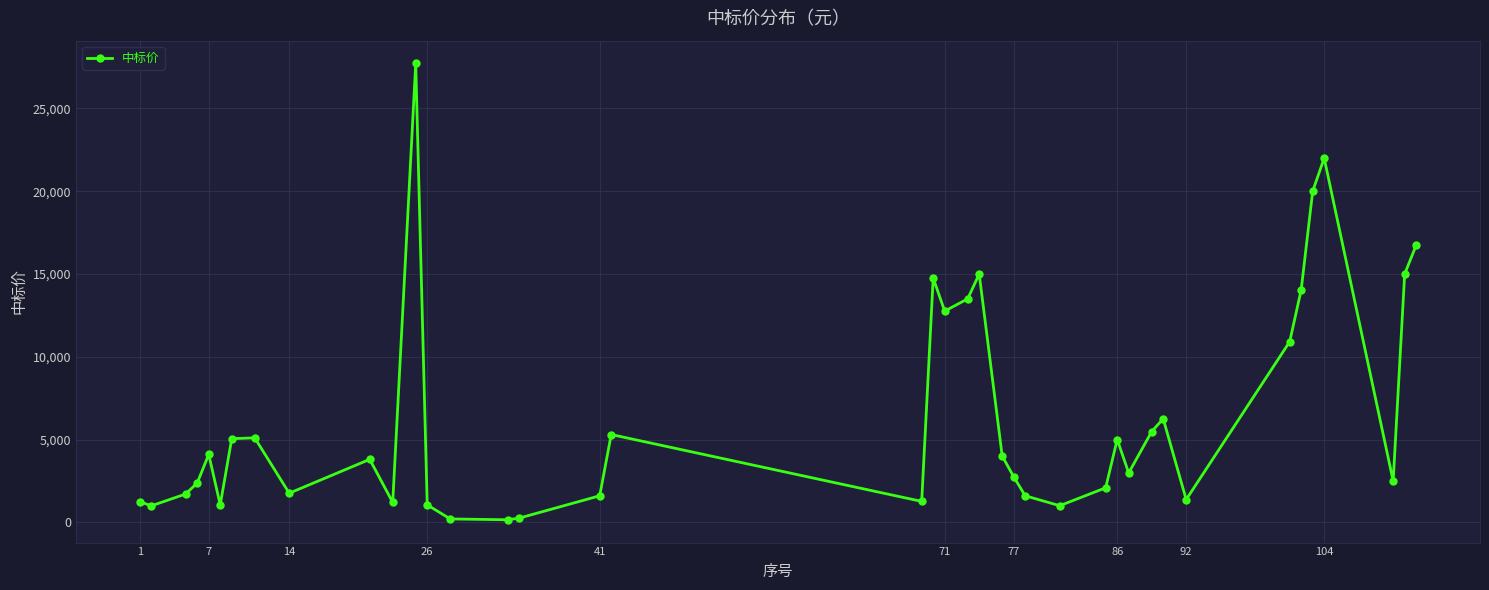

True or false: the data has more than 0 interior local peaks.

True